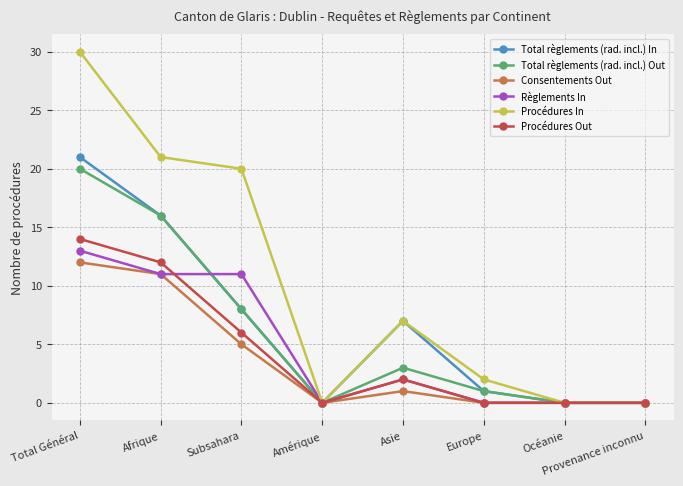

Count the number of data series in this chart.

6